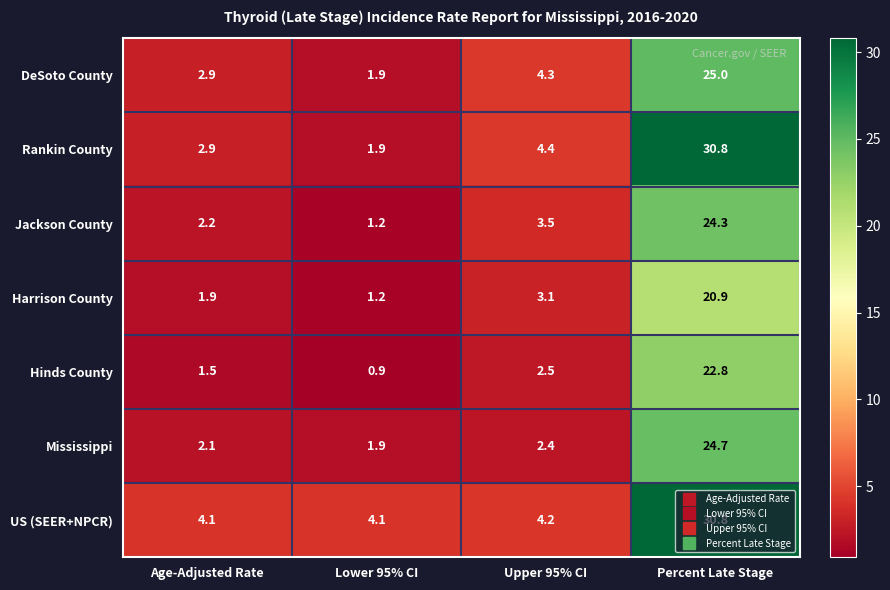

What is the difference between the maximum and second lowest values in the US (SEER+NPCR) series?

26.7